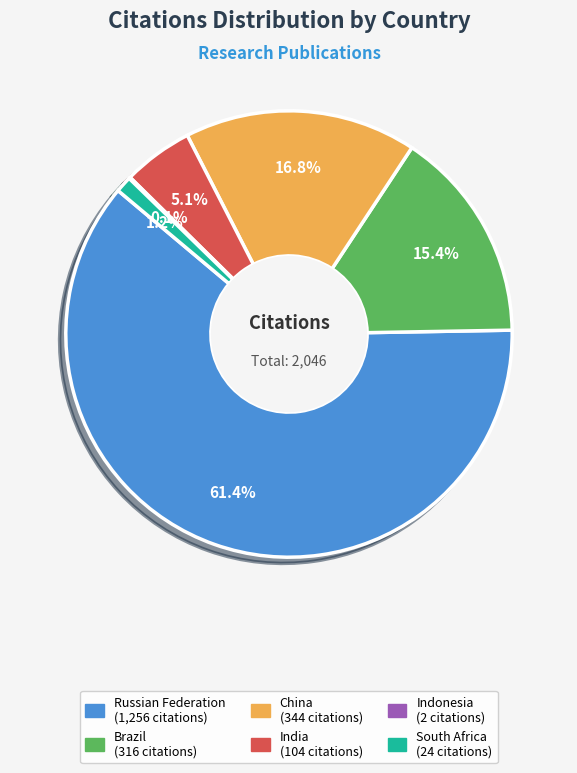

Which category has the biggest portion of the pie?

Russian Federation